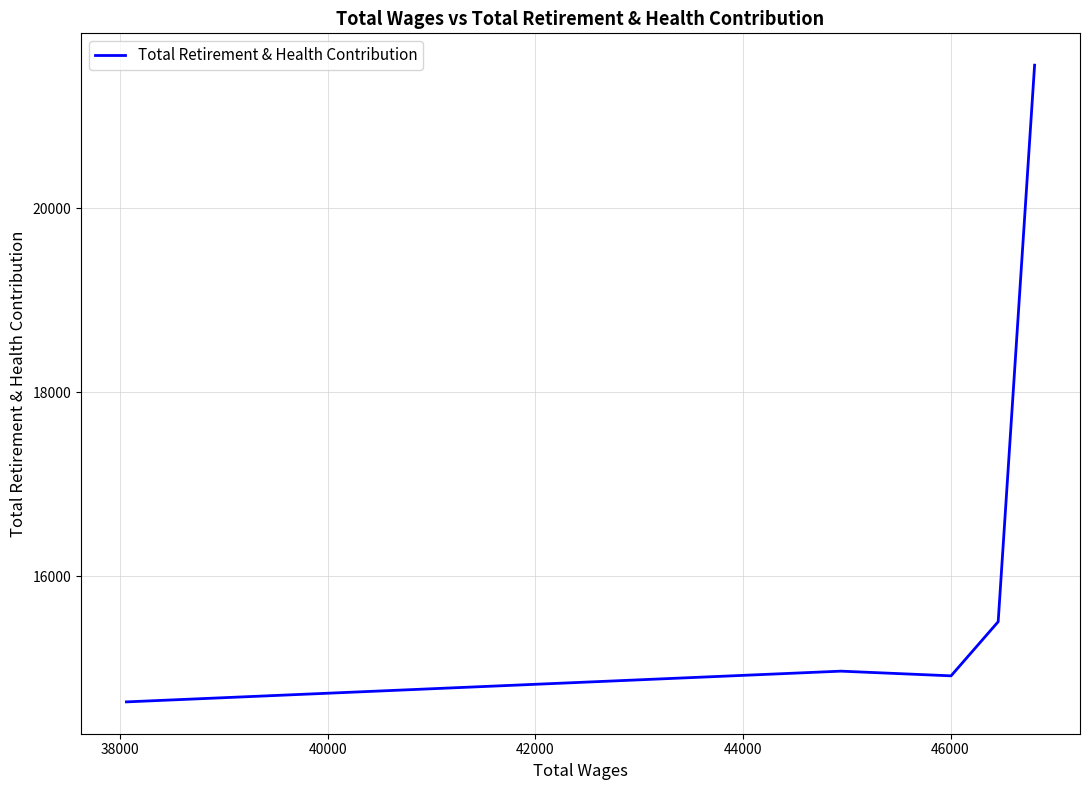

True or false: the data has more than 1 interior local peaks.

False